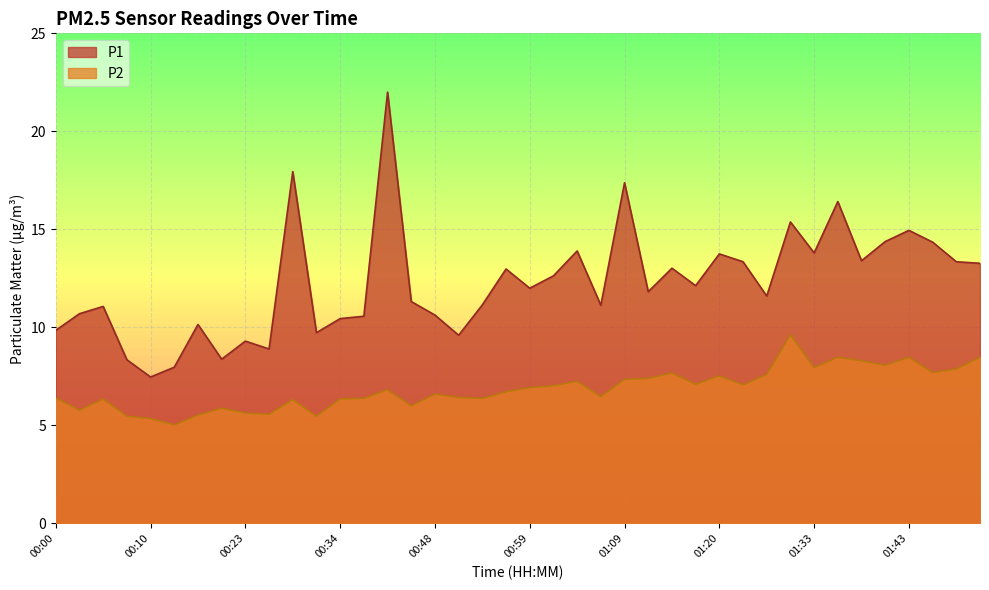

What position from the right is 01:46?

3